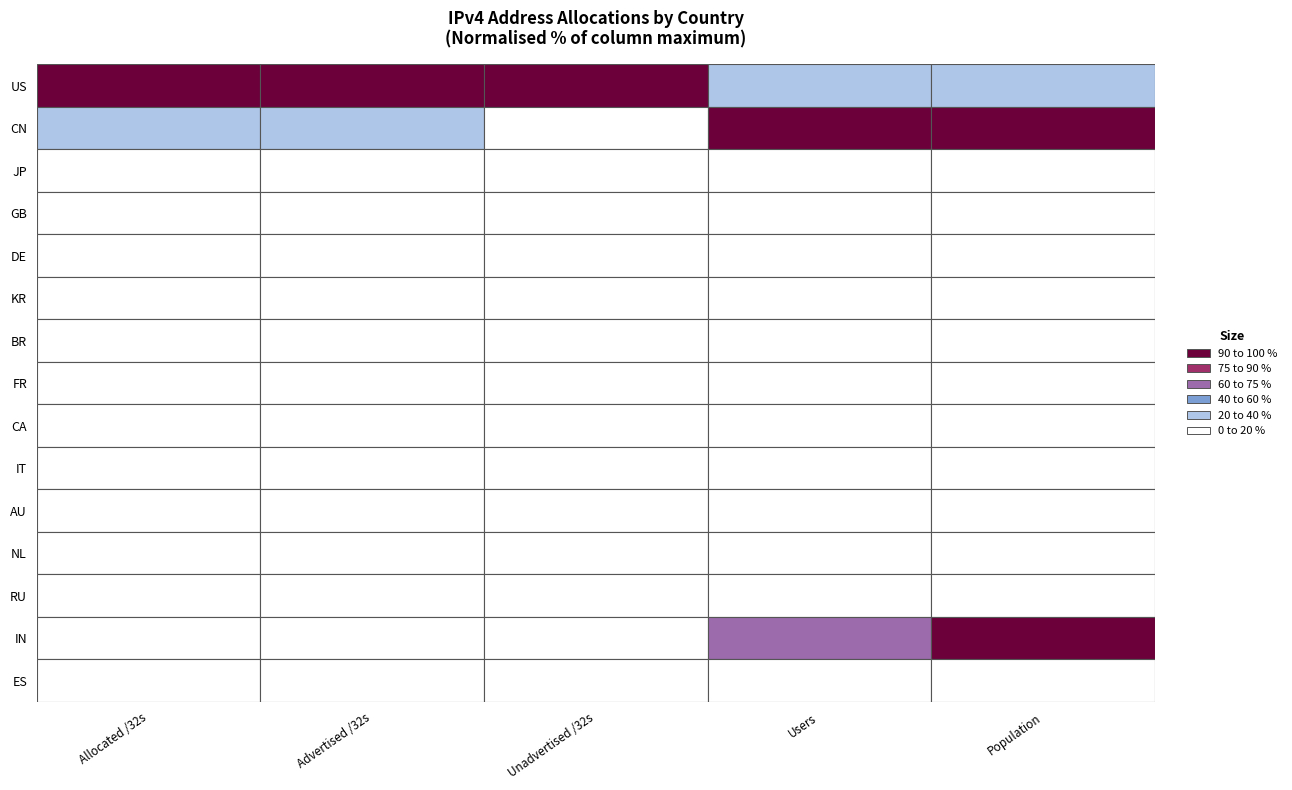

What is the difference between the second highest and minimum values in the ES series?

37296113